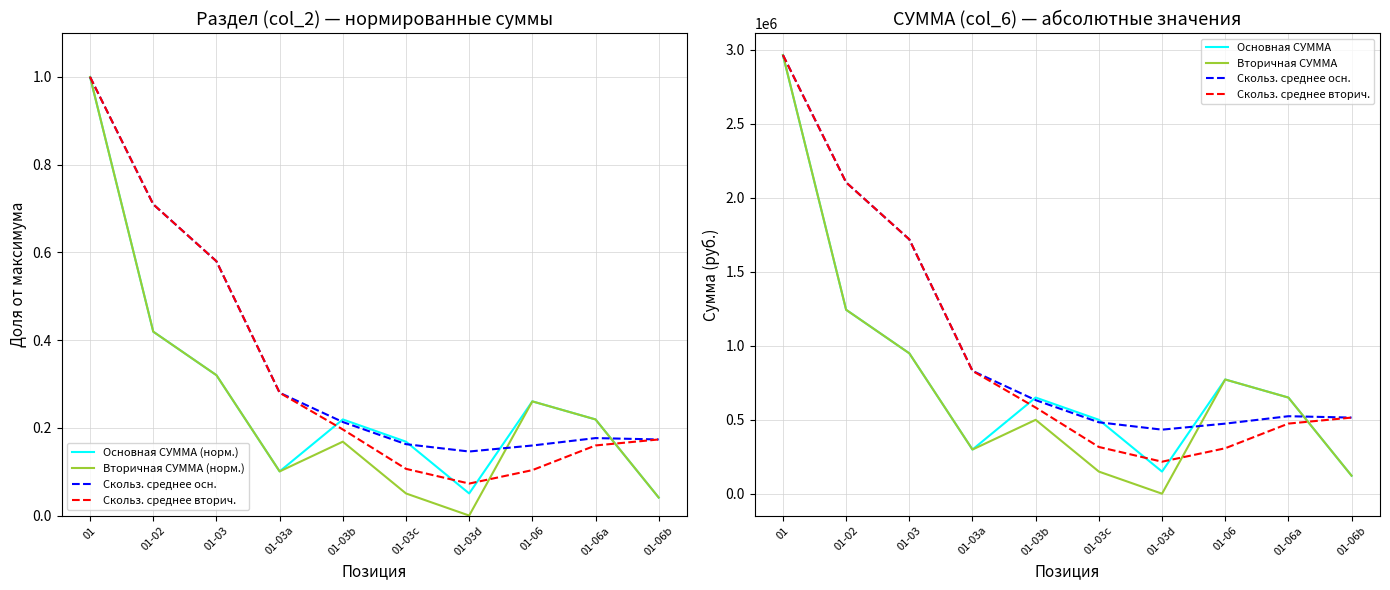

True or false: Основная СУММА (норм.) and Основная СУММА cross at least once.

False